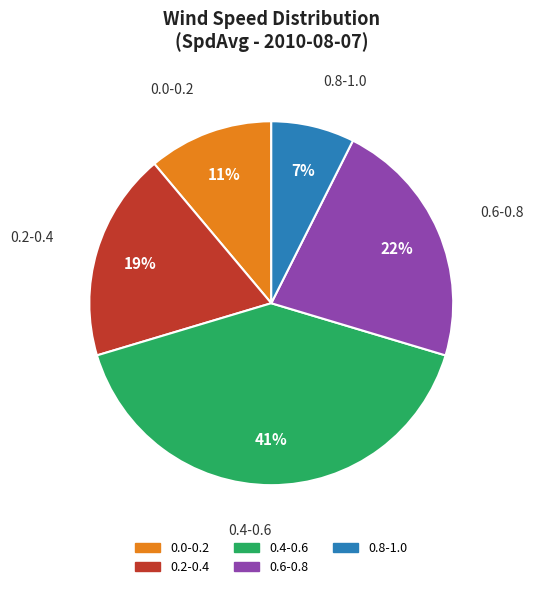

How many slices are in this pie chart?

5